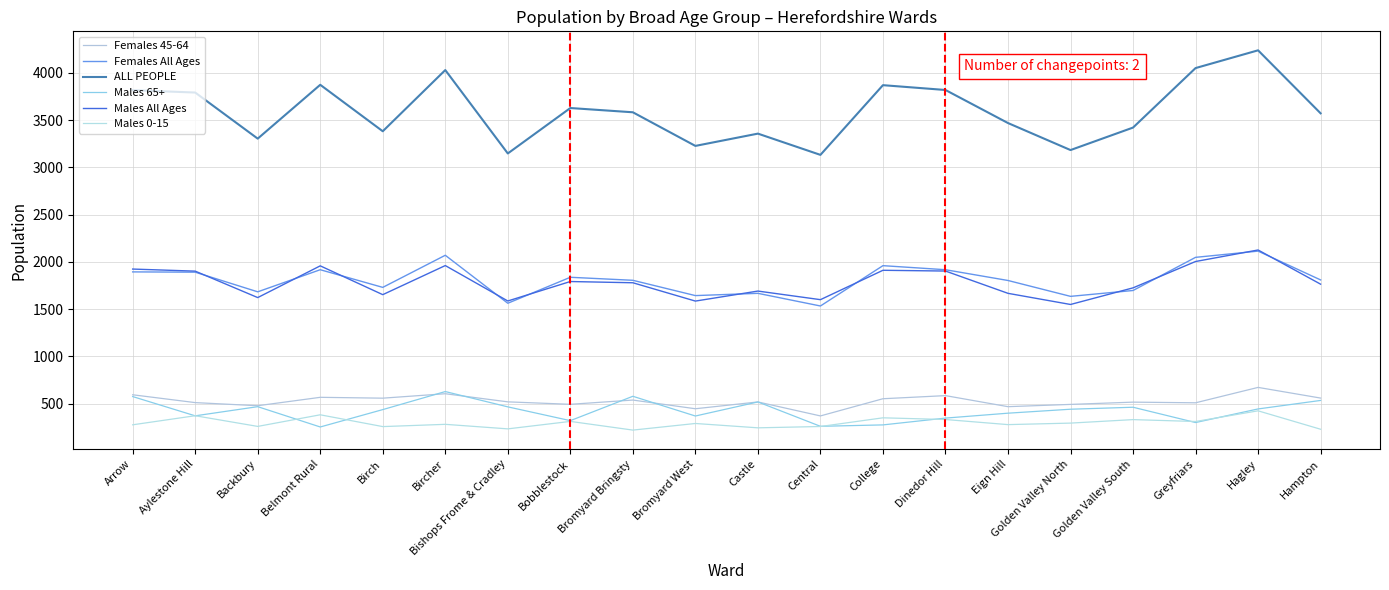

Does the chart display data point markers on the line(s)?

No